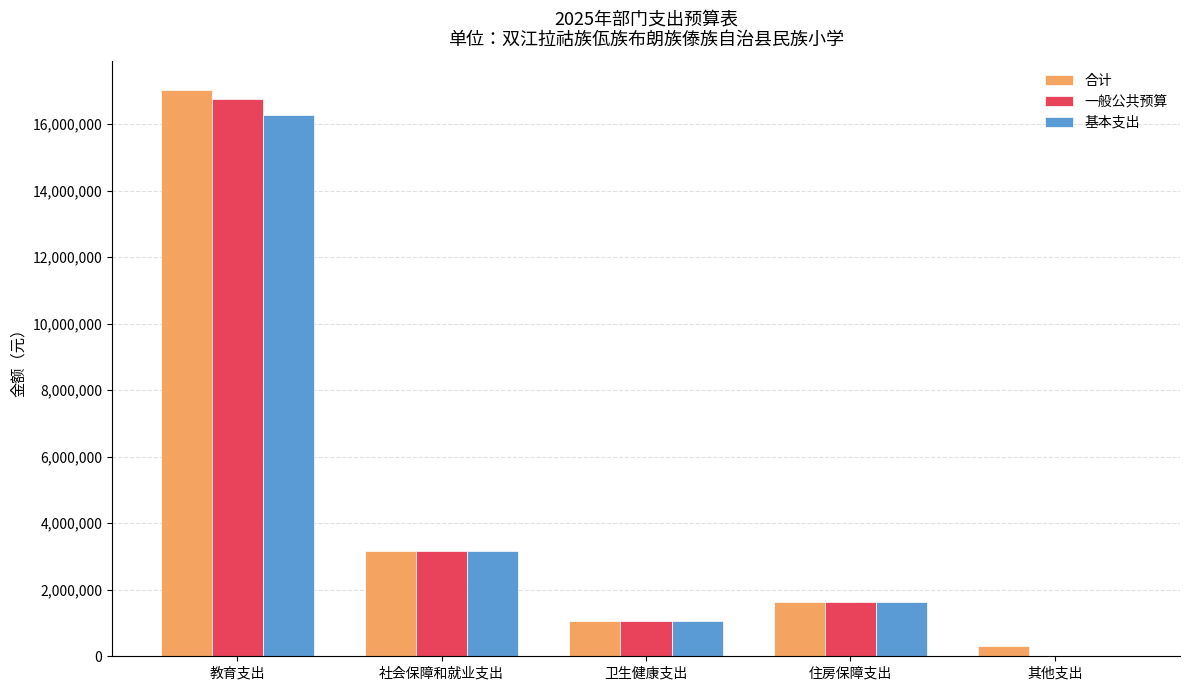

Are the bars grouped side by side (vs. stacked)?

Yes